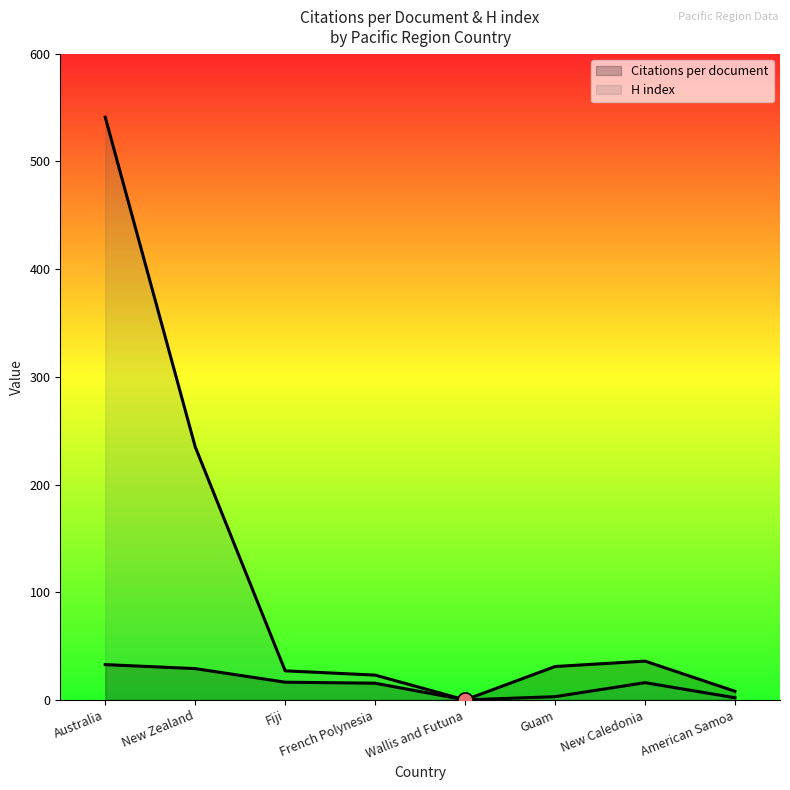

Which series has the largest total across all categories?

H index